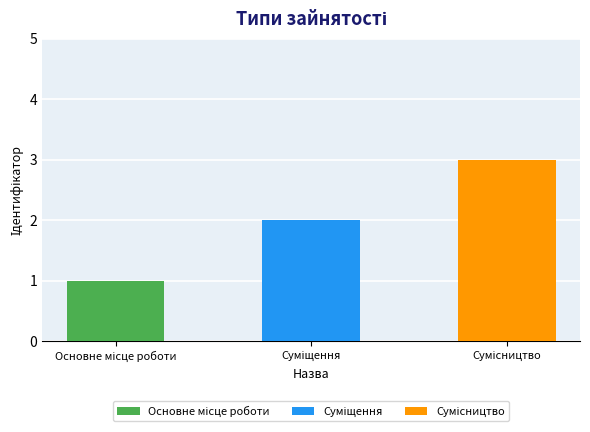

Rank the categories by value from highest to lowest.

Сумісництво, Суміщення, Основне місце роботи